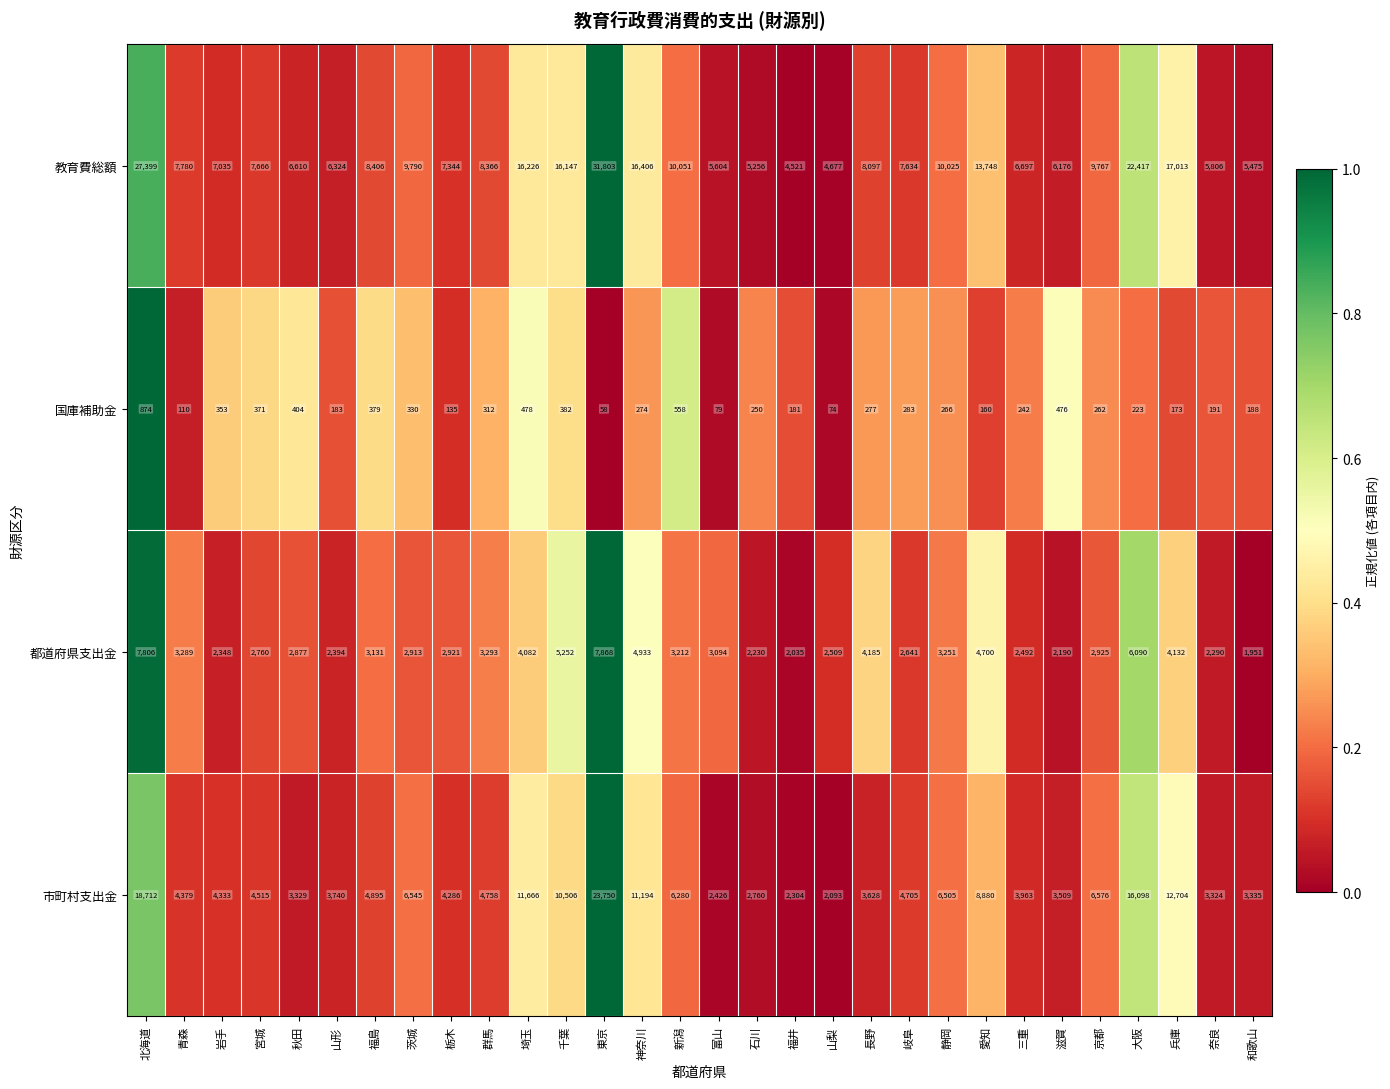

Which series changed the most between 群馬 and 石川?

教育費総額